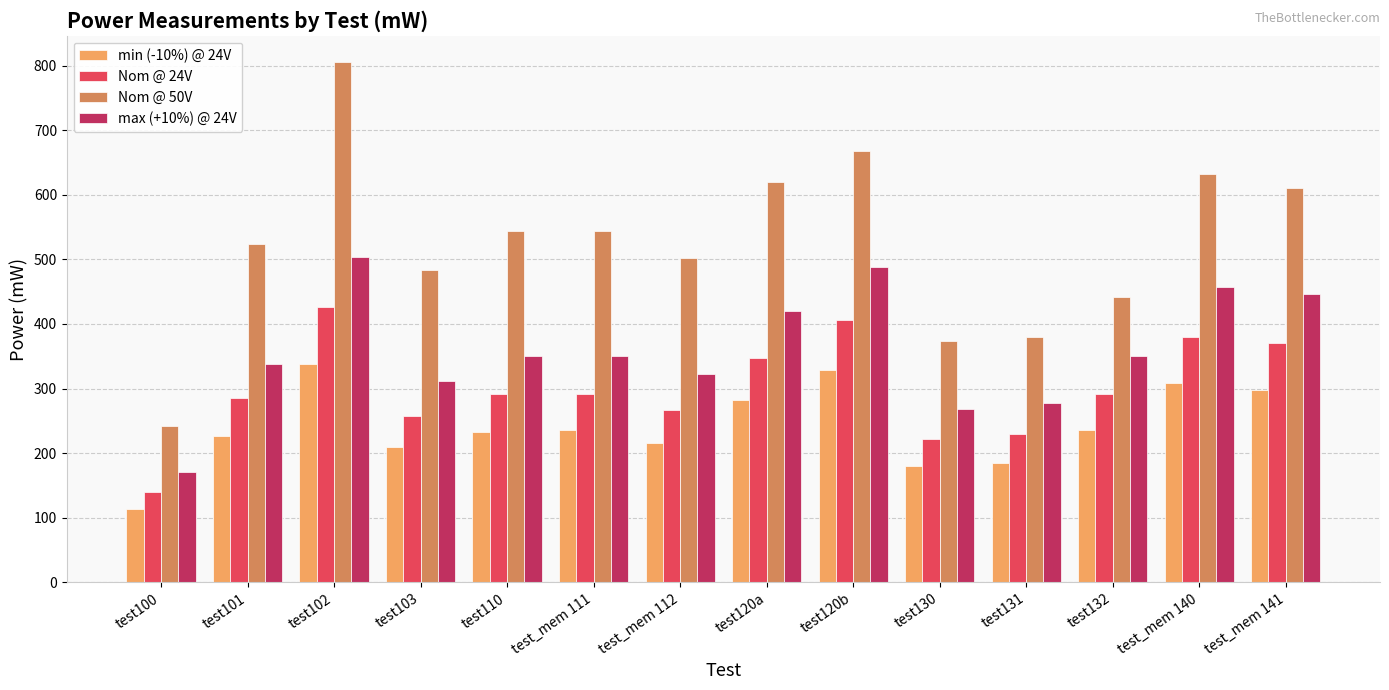

What is the difference between the maximum and minimum values in the min (-10%) @ 24V series?

224